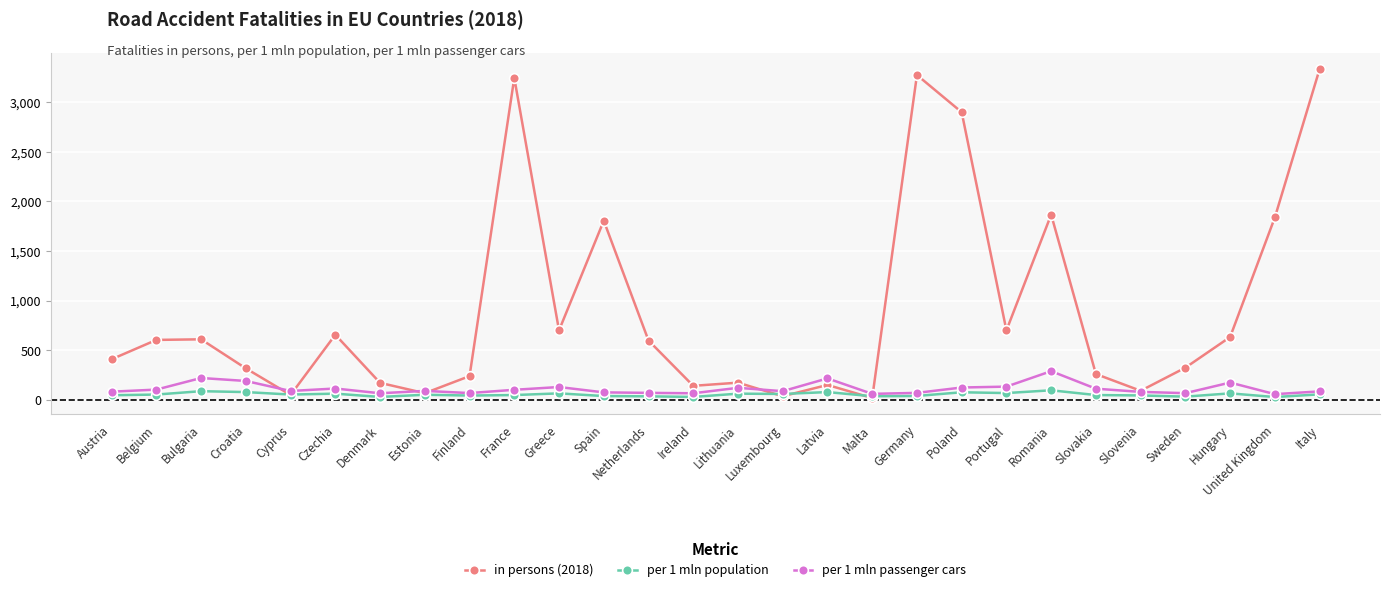

What is the average value of the in persons (2018) series?

900